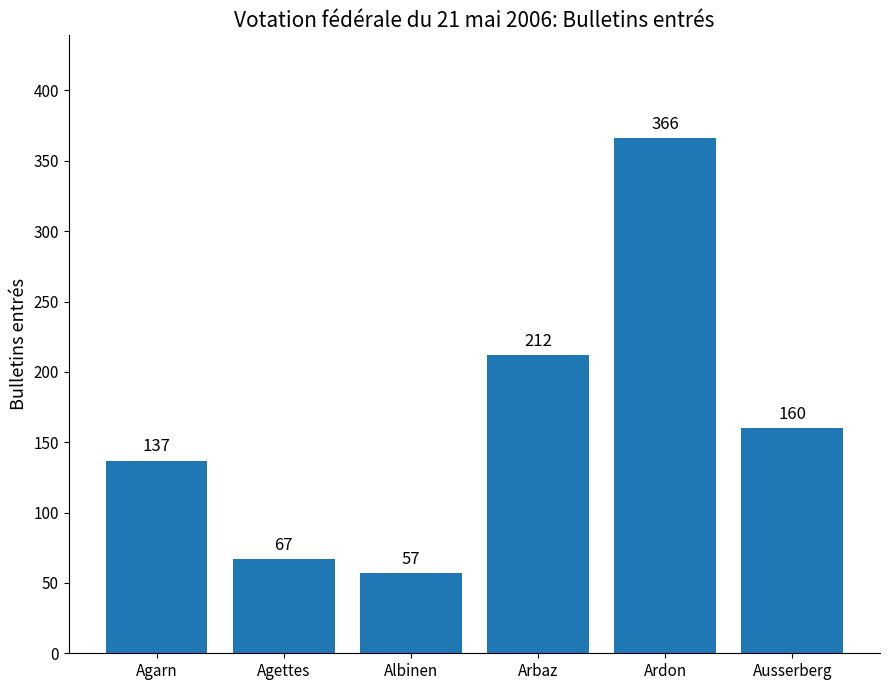

What is the label of the 1st bar from the left?

Agarn